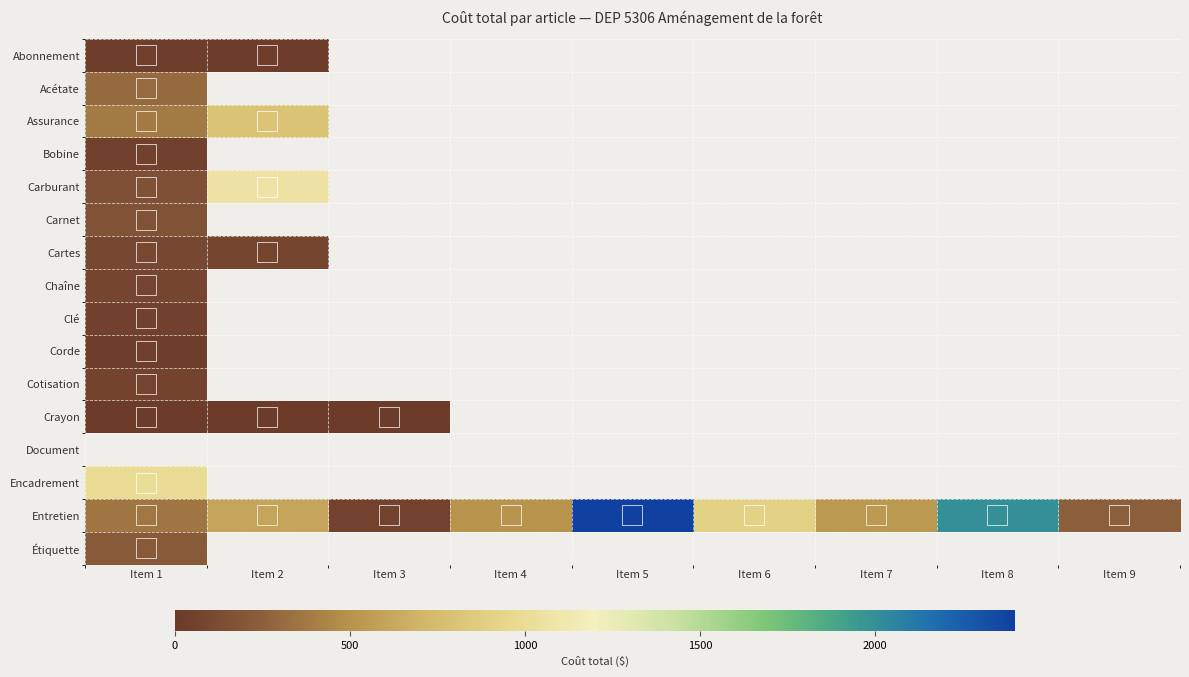

How many series are shown in this chart?

16